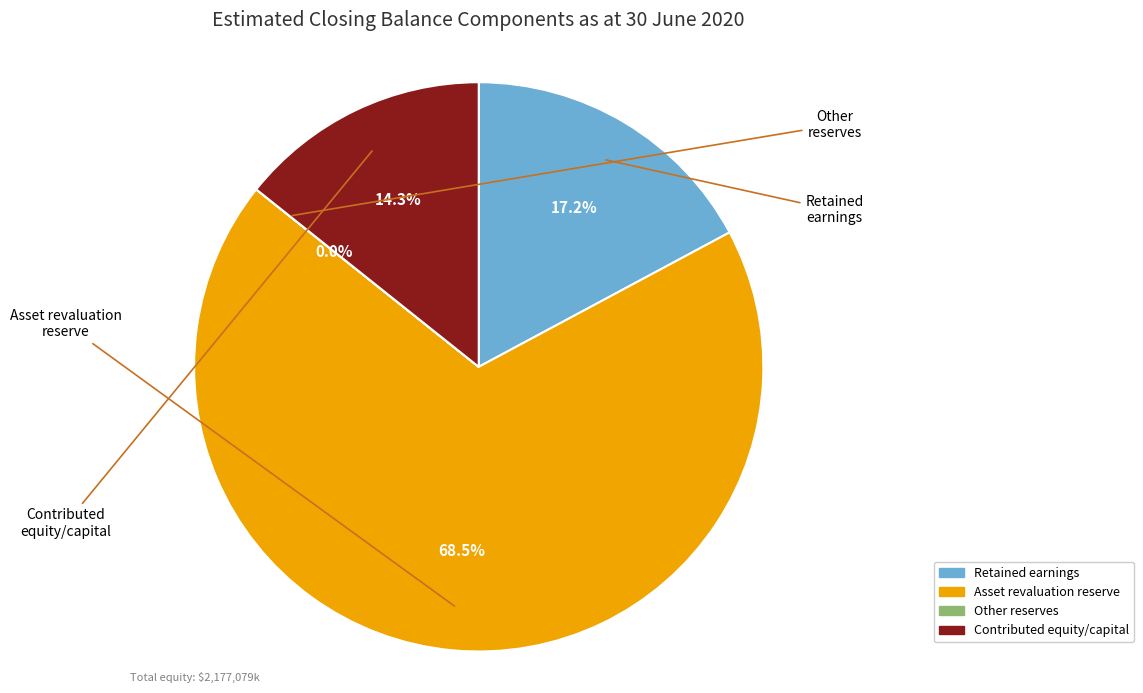

Which category has the smallest portion of the pie?

Other reserves